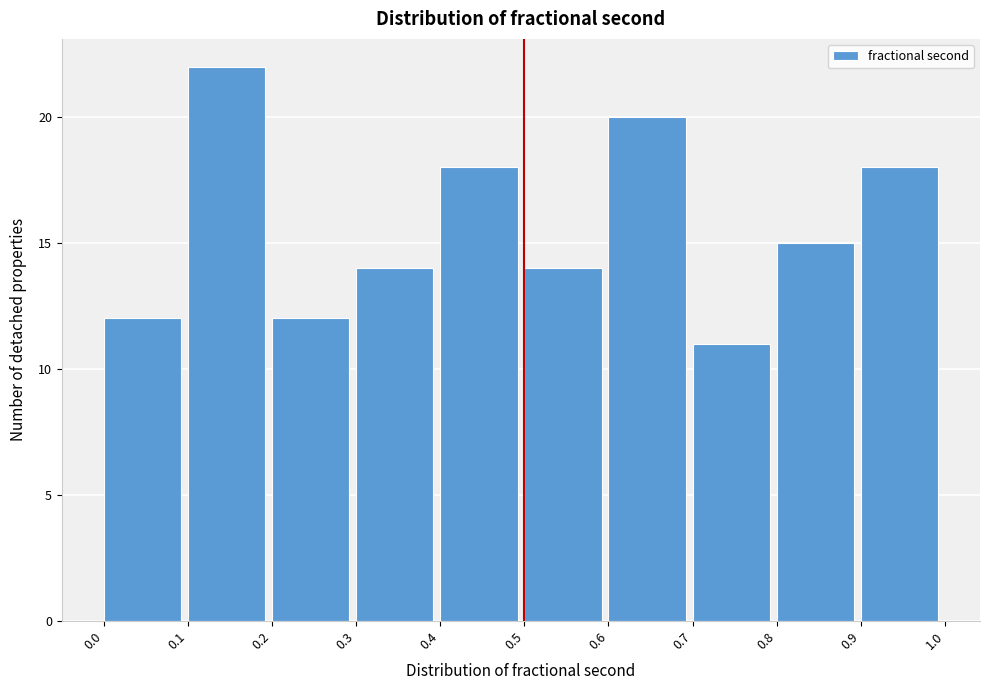

How tall is the bar that spans 0.4 to 0.5 on the x-axis? The values are not printed on the chart, so give them approximately, as read against the axis.

18